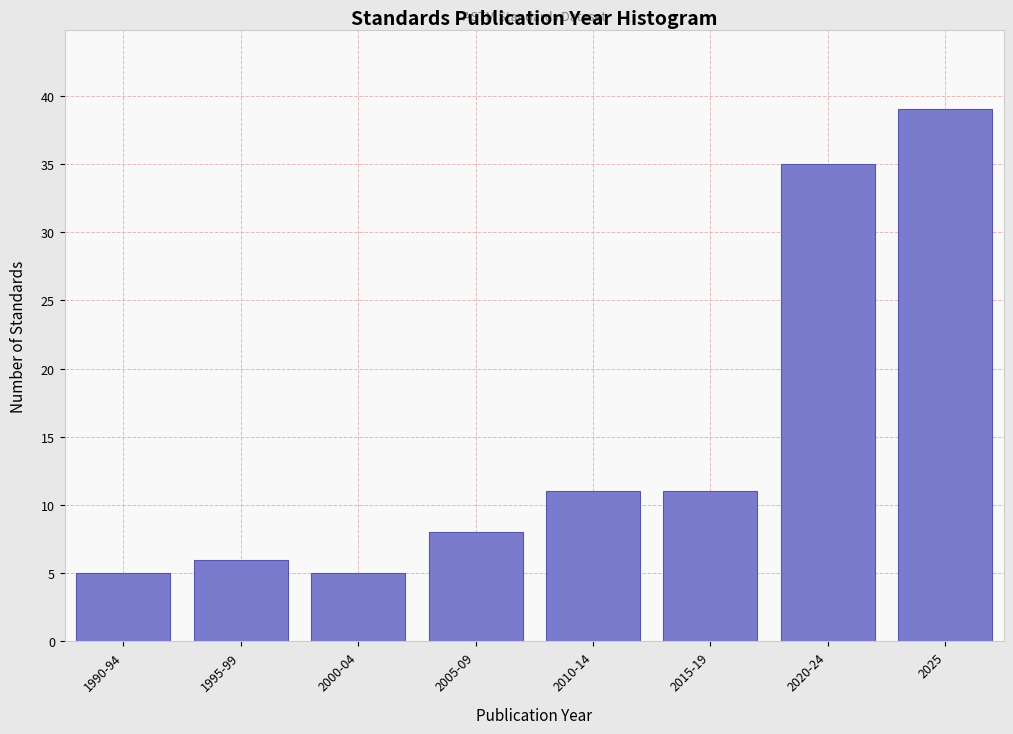

Reading left to right, transcribe all the data shown in this chart.

5	6	5	8	11	11	35	39